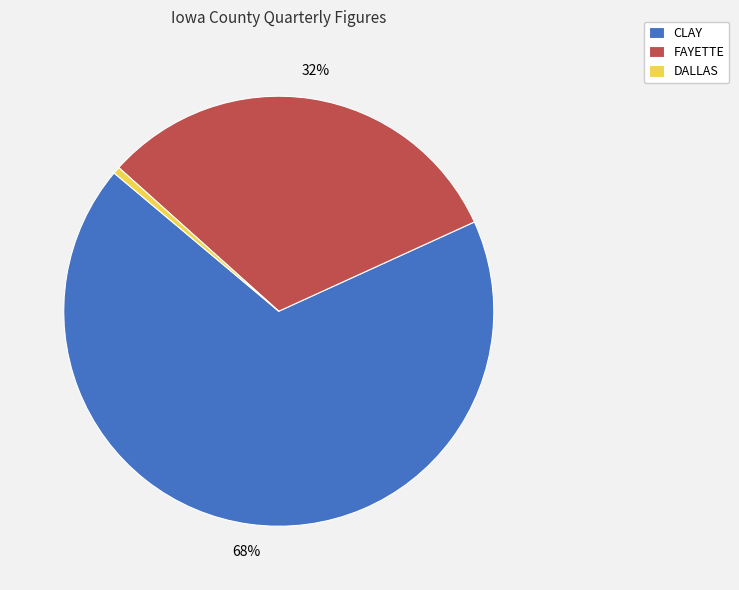

Which category has the smallest portion of the pie?

DALLAS